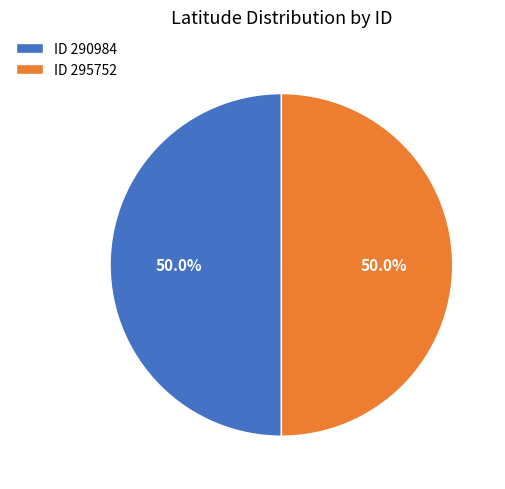

What is the ratio of the value at ID 295752 to the value at ID 290984?

1.0